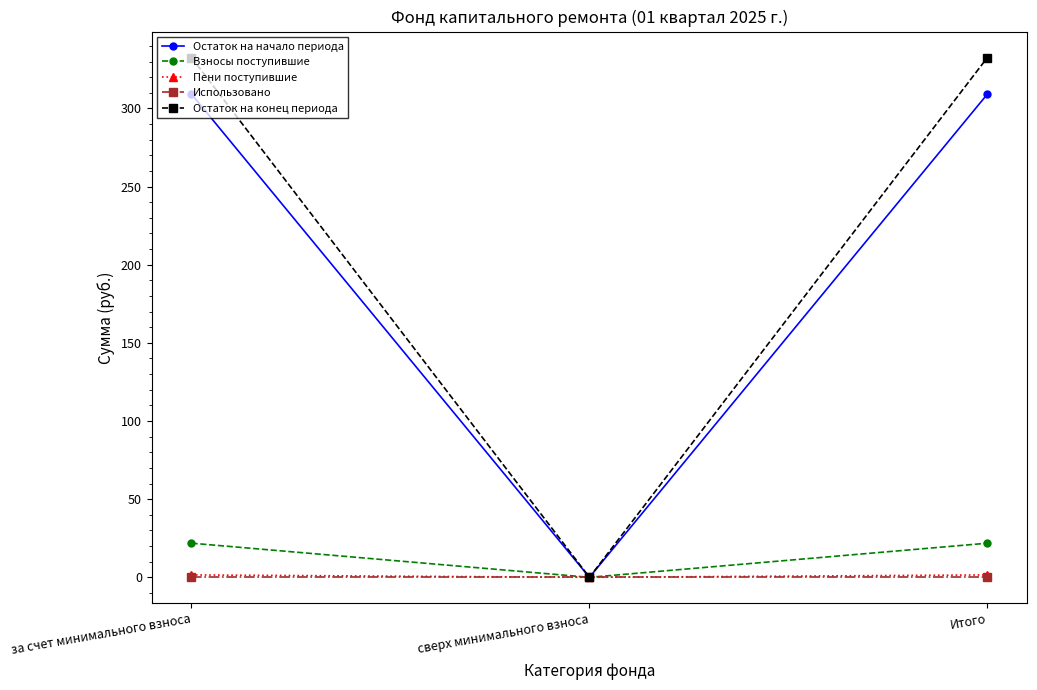

Is it true that Остаток на начало периода equals 116.6 at за счет минимального взноса?

False